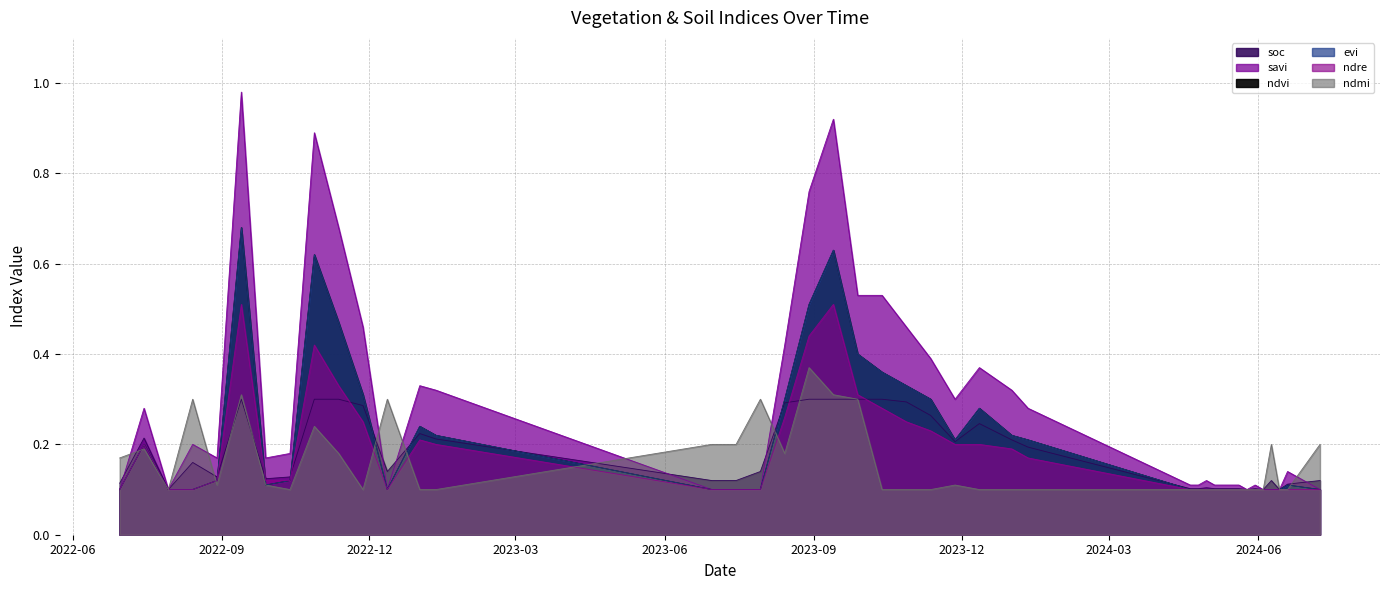

Which series has the largest range (max minus min)?

savi